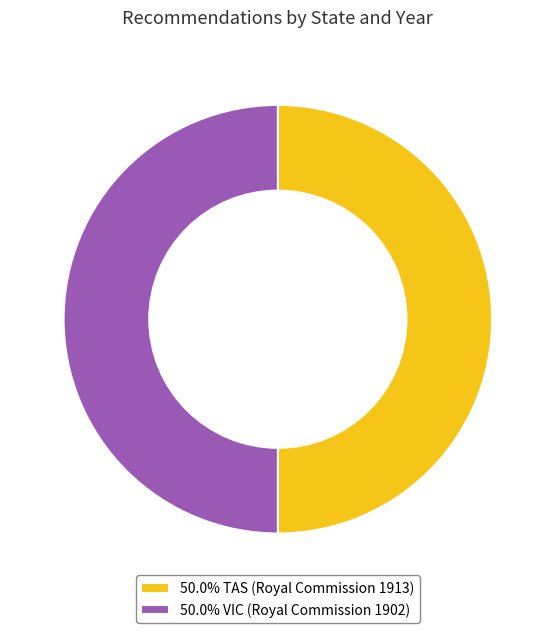

Is the sum of 50.0% VIC (Royal Commission 1902) and 50.0% TAS (Royal Commission 1913) greater than half?

Yes